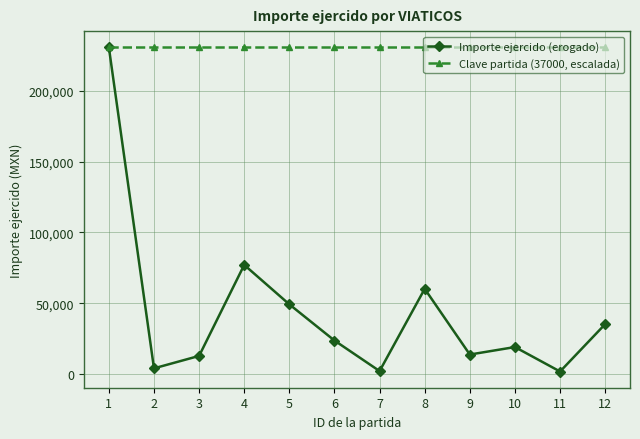

At which label does Importe ejercido (erogado) first exceed 23698?

1